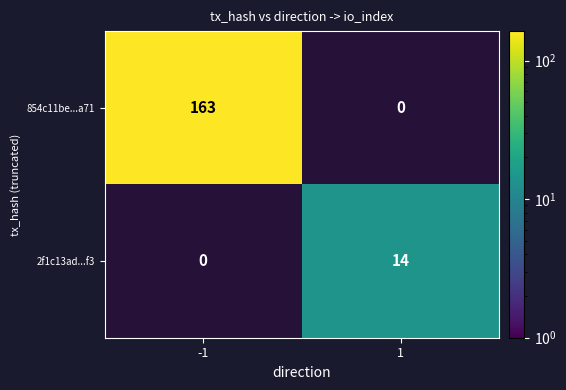

What is the sum of all 2f1c13ad...f3 values?

14.0